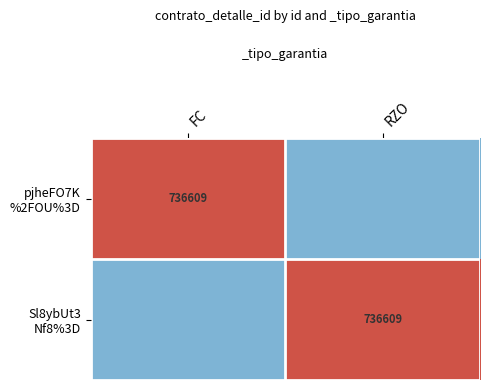

What is the difference between the highest and lowest values at RZO?

2